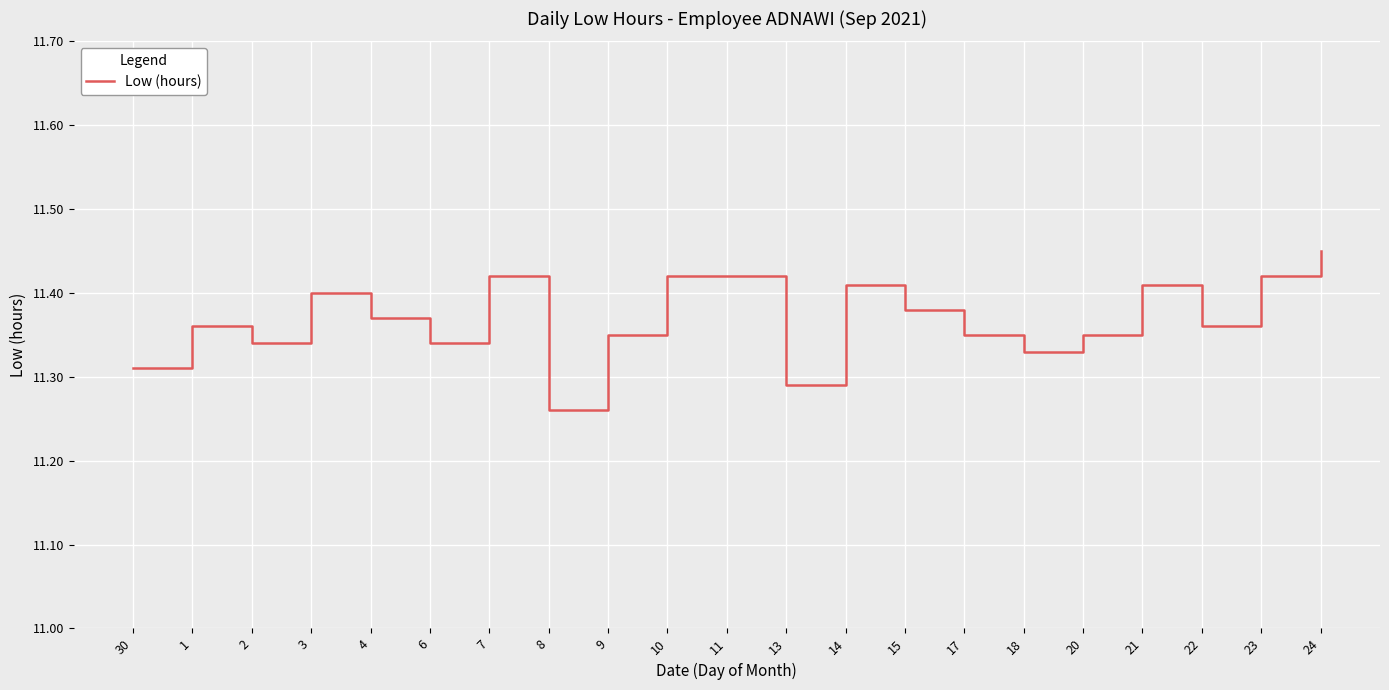

What is the sum of all values?

238.7